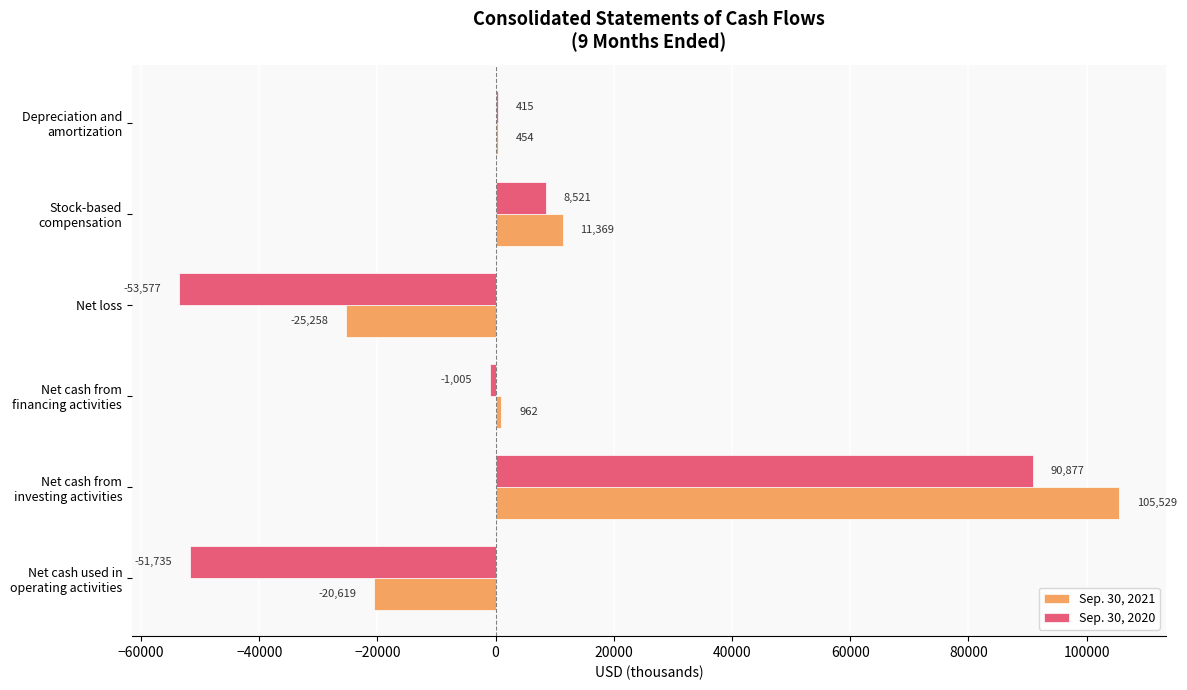

Which category has the highest value across all series?

Net cash from
investing activities